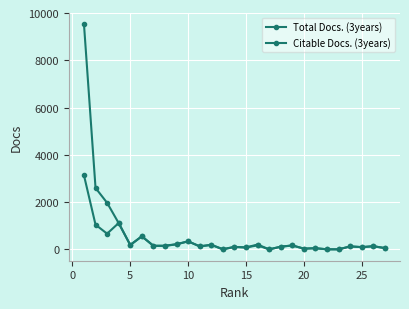

What is the difference between the second highest and minimum values in the Citable Docs. (3years) series?

2601